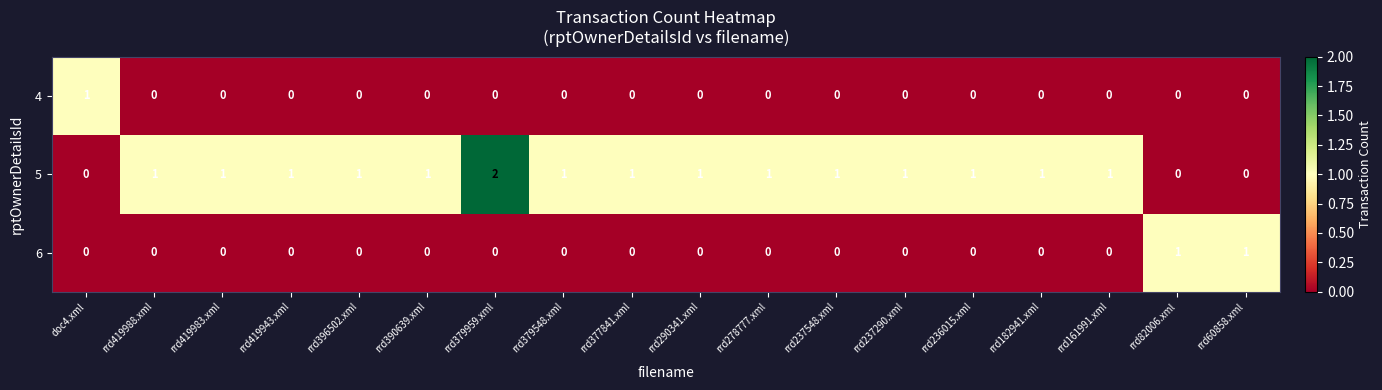

What is the spread (max minus min) of values at doc4.xml?

1